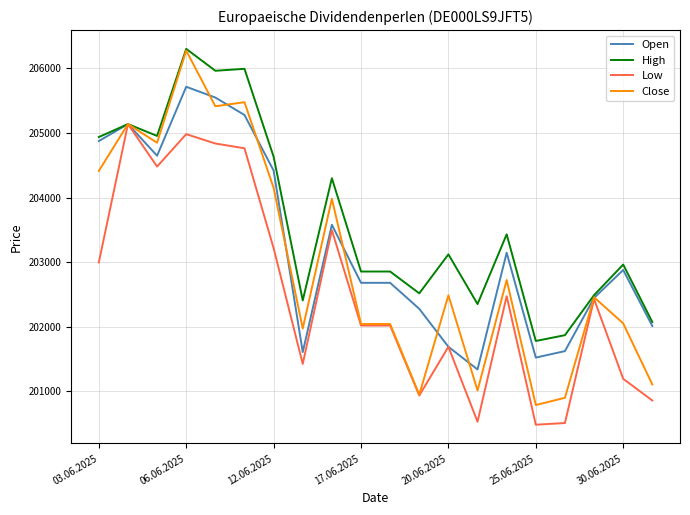

Which series has the largest range (max minus min)?

Close